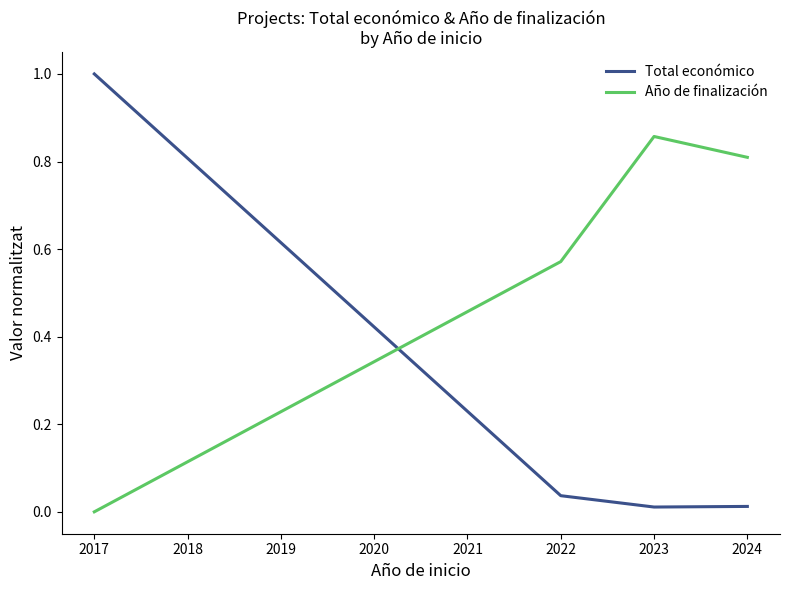

Which series has the largest total across all categories?

Año de finalización